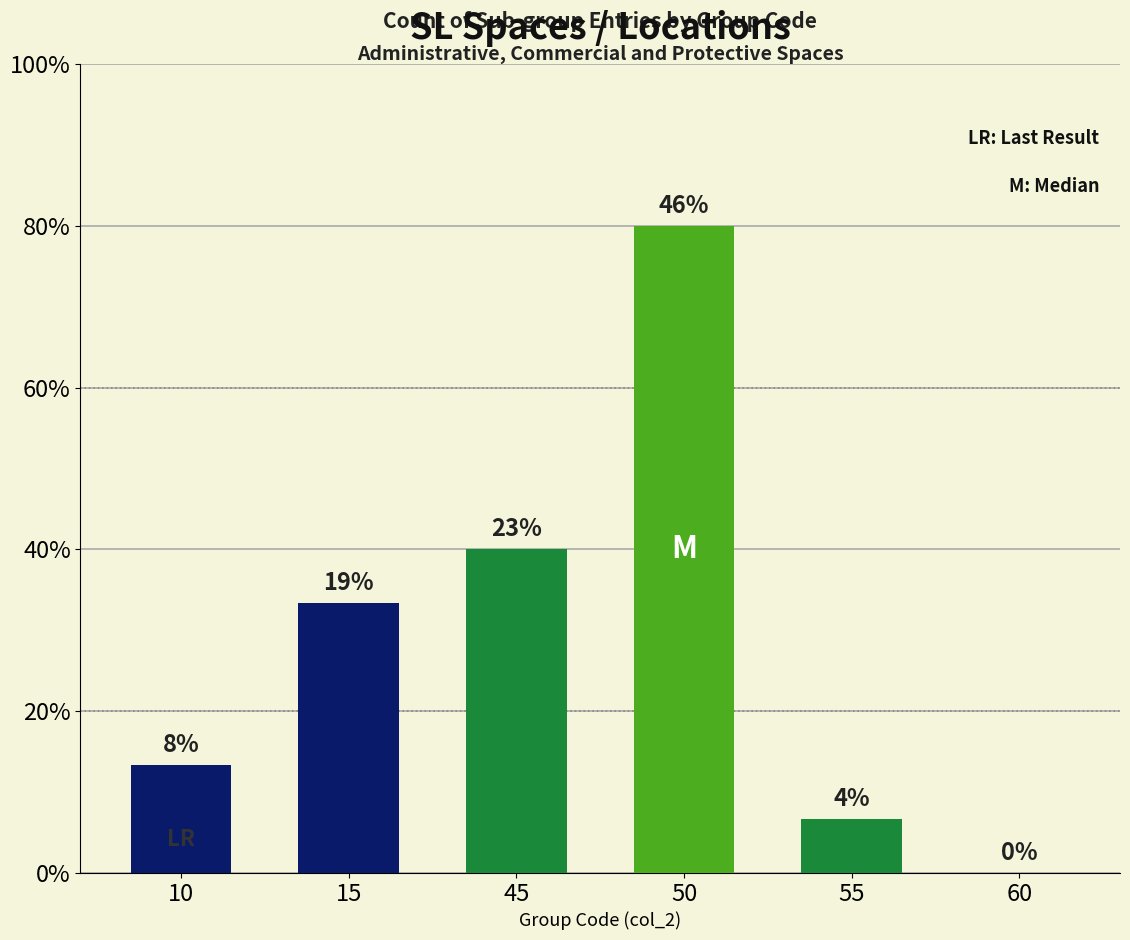

How many positive values are there?

5